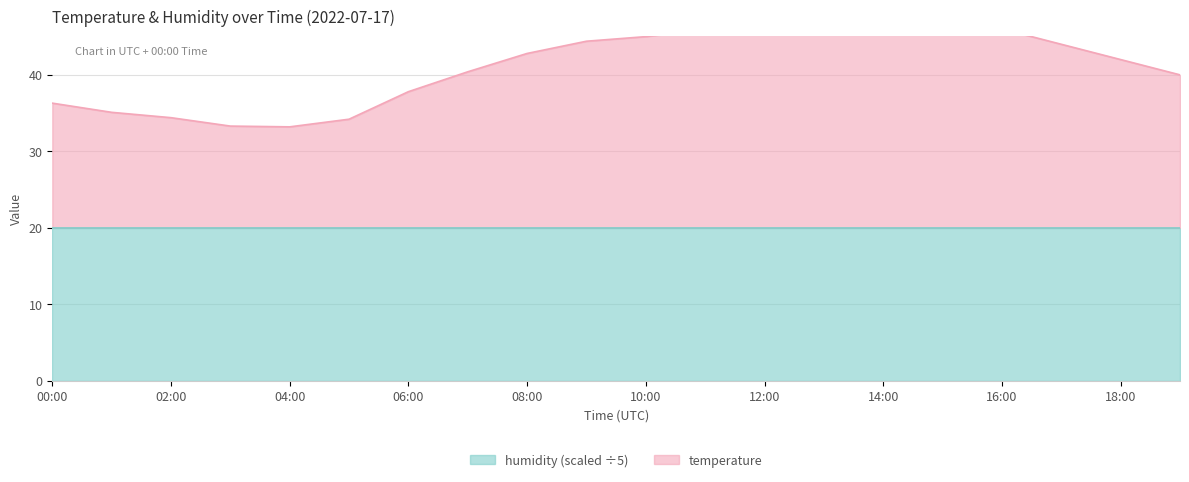

Where is the first local maximum?

14:00